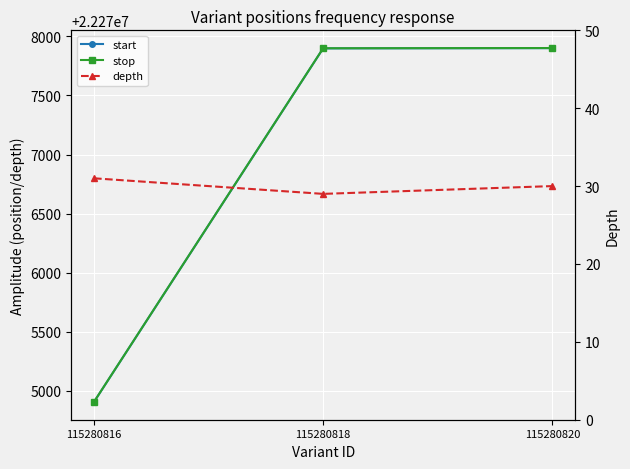

Rank the series at 115280816 from highest to lowest value.

stop, start, depth